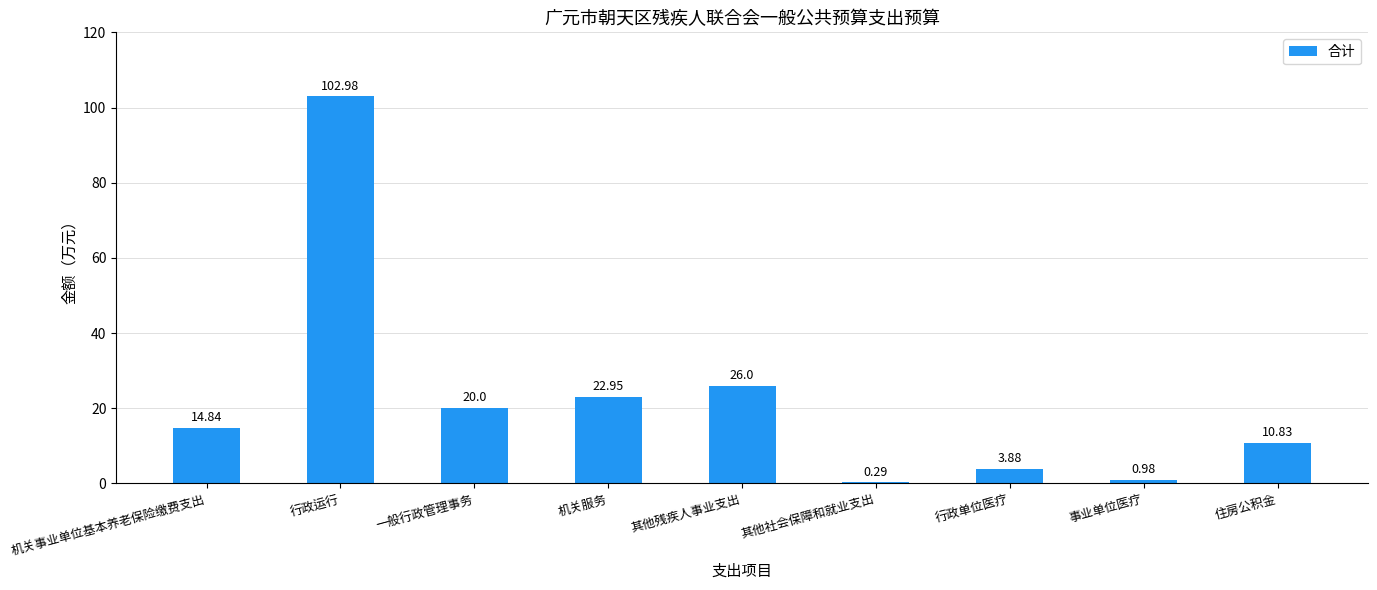

What is the change in value from 其他残疾人事业支出 to 行政单位医疗?

-22.1